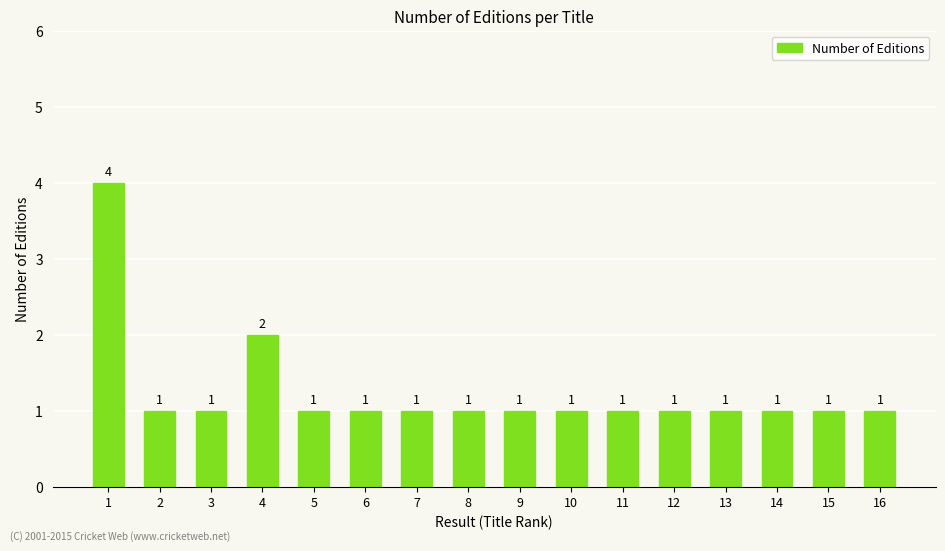

Are the bars horizontal?

No